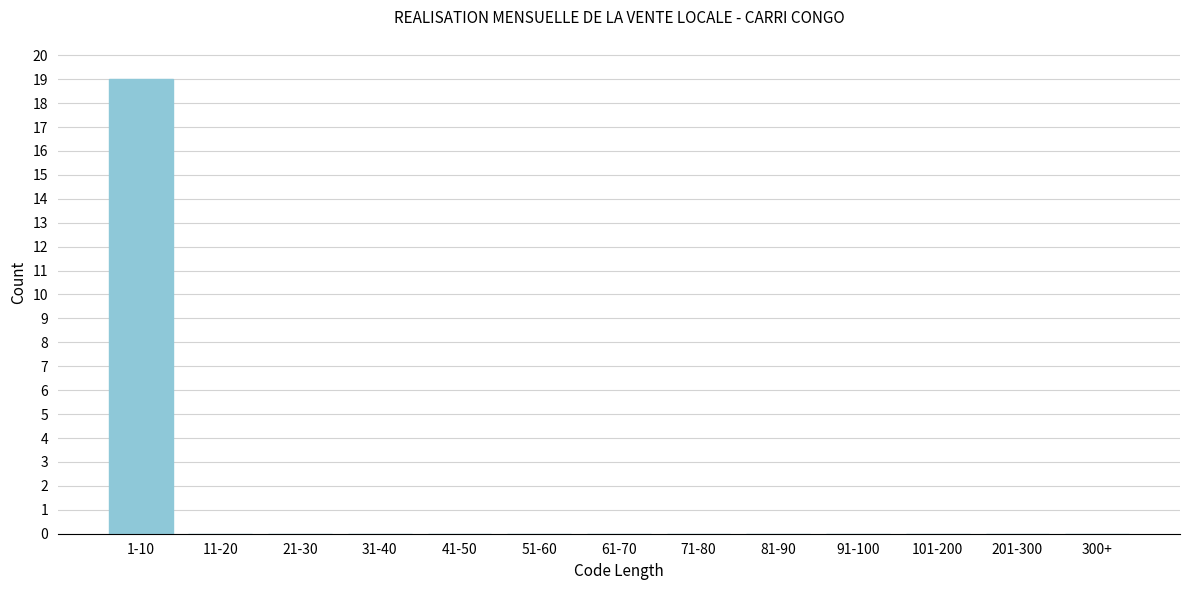

Reading right to left, what are all the values shown in this chart?

300+=0	201-300=0	101-200=0	91-100=0	81-90=0	71-80=0	61-70=0	51-60=0	41-50=0	31-40=0	21-30=0	11-20=0	1-10=19